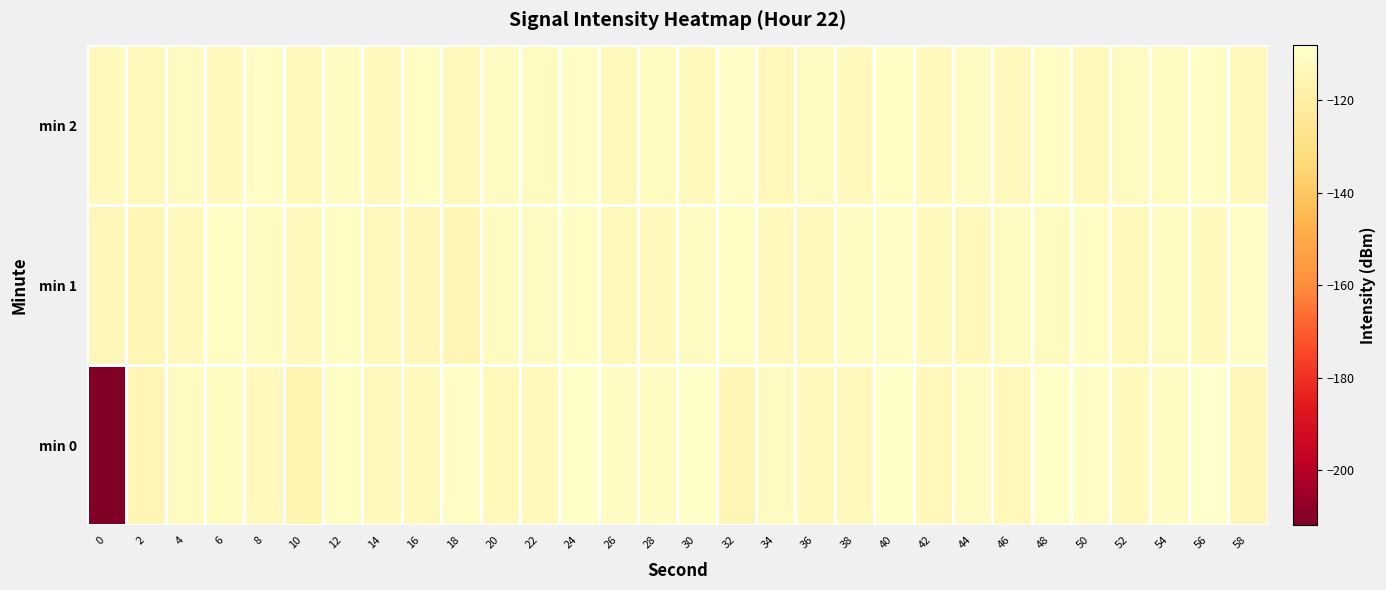

What is the difference between the highest and lowest values at 48?

3.0